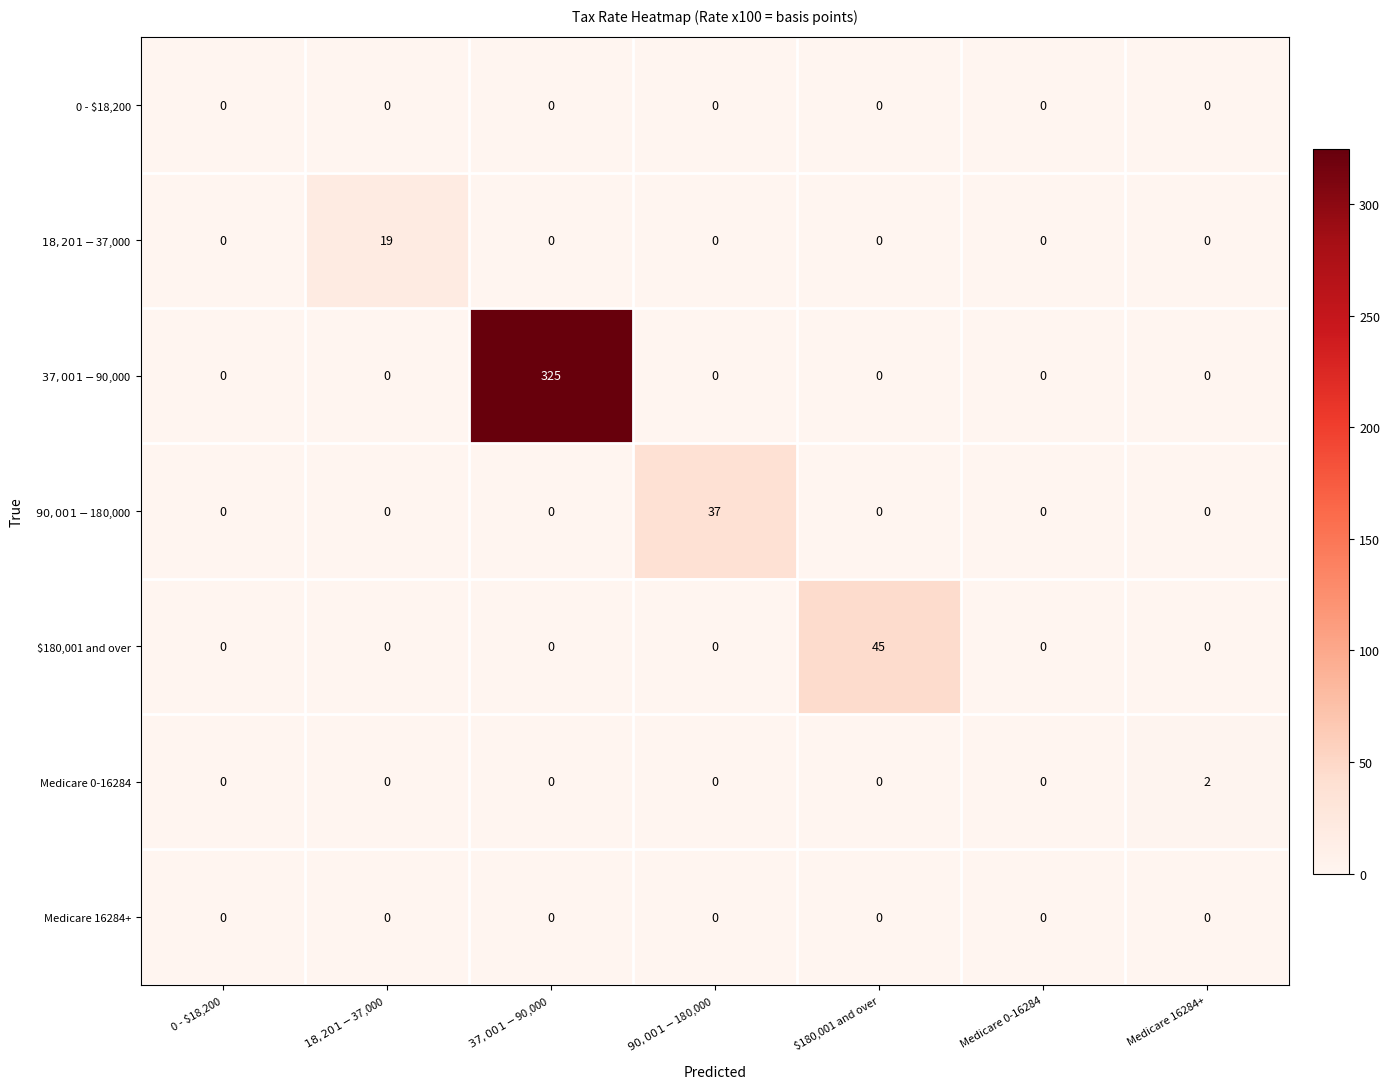

What is the spread (max minus min) of values at $90,001 - $180,000?

37